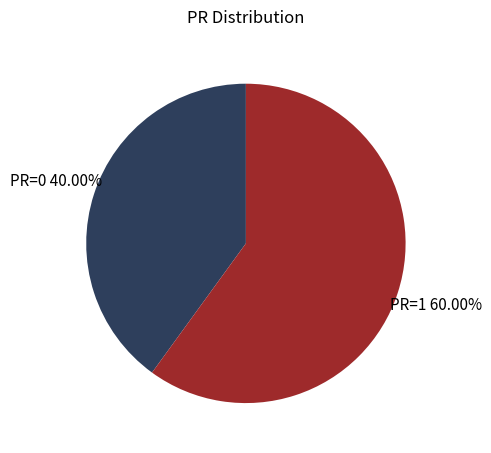

How many slices are in this pie chart?

2